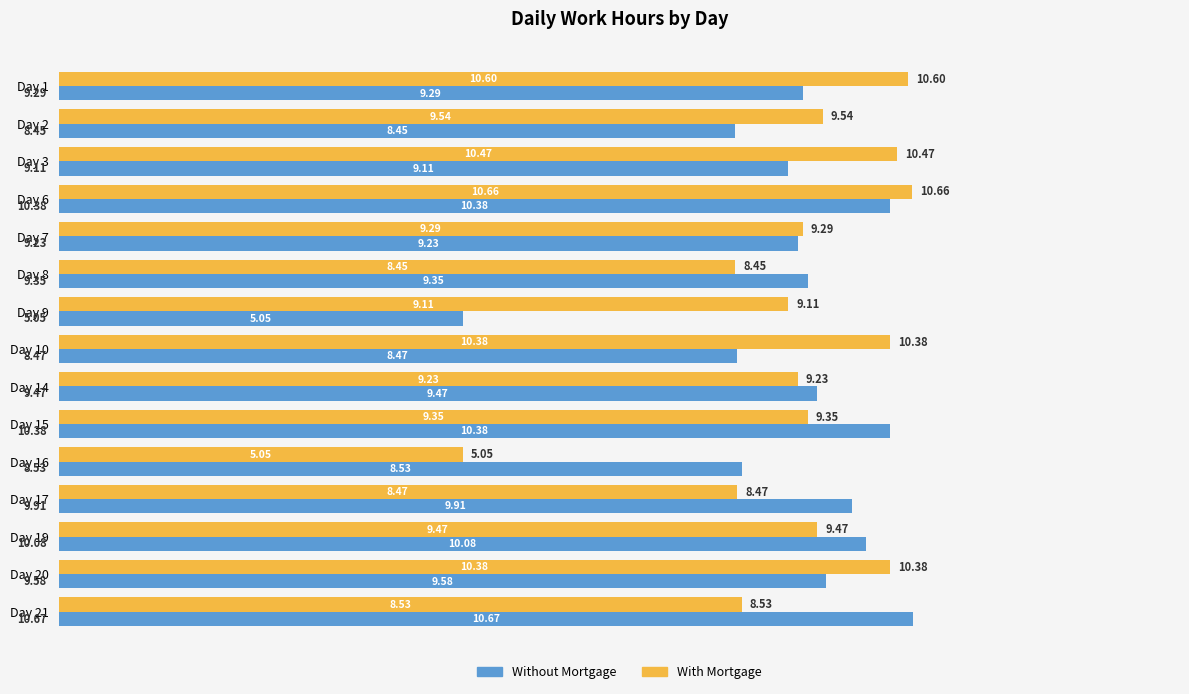

What is the difference between the Without Mortgage values at Day 3 and Day 21?

1.6